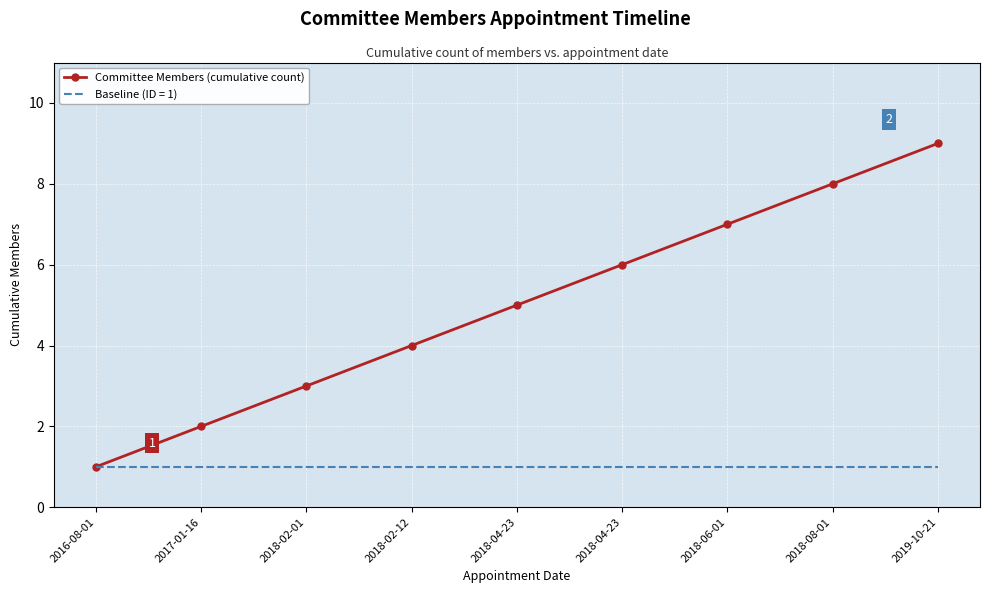

What is the smallest value displayed?

1